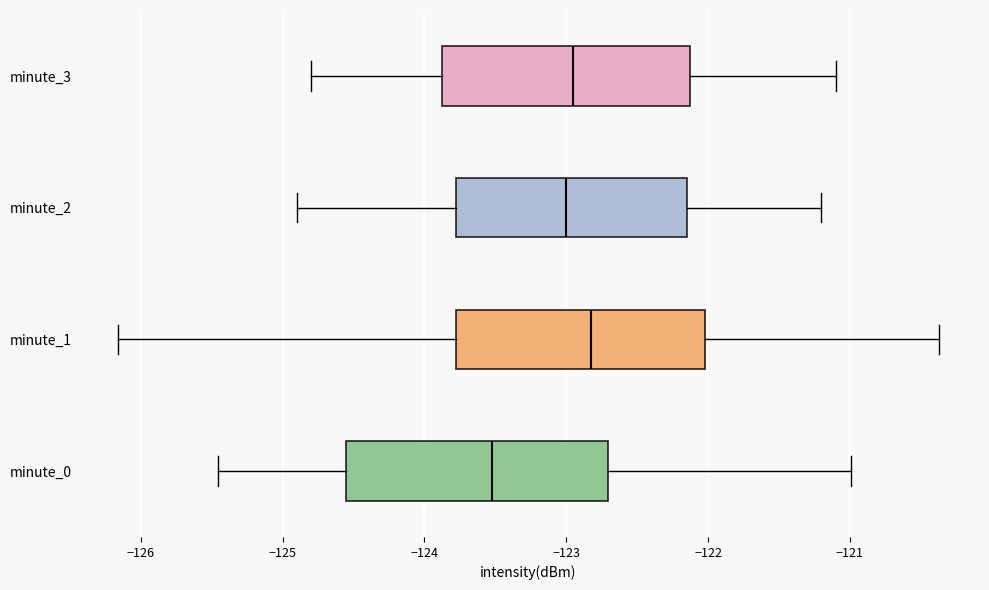

Reading bottom to top, transcribe this box plot: for each box, give where its median line is, the range the box spans, and where its two whiskers end, as read against the x-axis. The values are not printed on the chart, so give them approximately, as read against the axis.

minute_0: median -123.5, box -124.6 to -122.7, whiskers -125.5 to -121.0
minute_1: median -122.8, box -123.8 to -122.0, whiskers -126.2 to -120.4
minute_2: median -123.0, box -123.8 to -122.1, whiskers -124.9 to -121.2
minute_3: median -122.9, box -123.9 to -122.1, whiskers -124.8 to -121.1